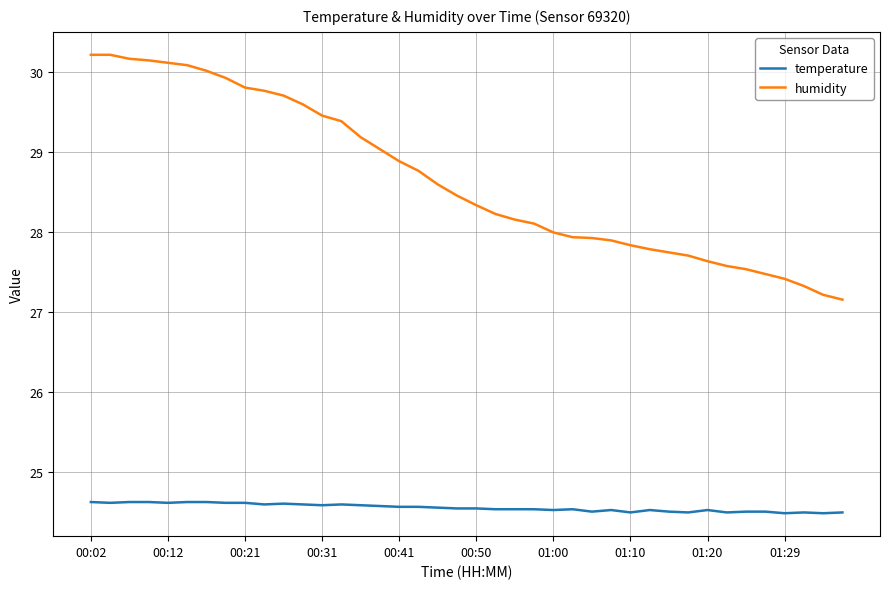

Rank the series by their maximum value, from highest to lowest.

humidity, temperature